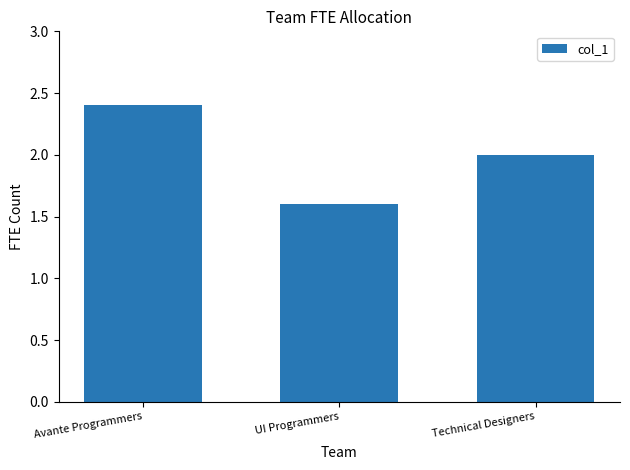

Which category has the highest value across all series?

Avante Programmers